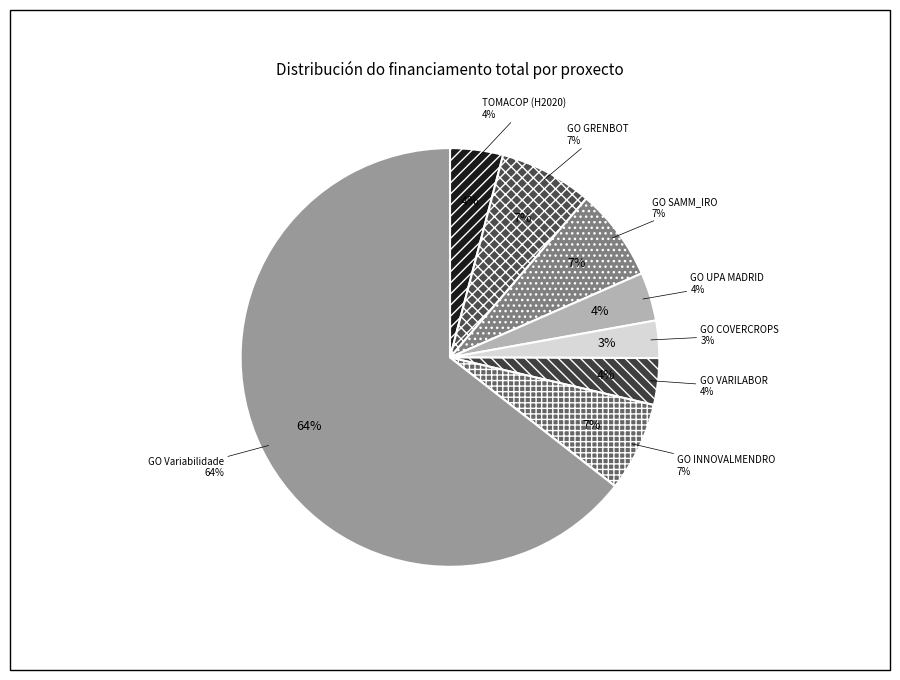

Does any single category account for the majority?

Yes